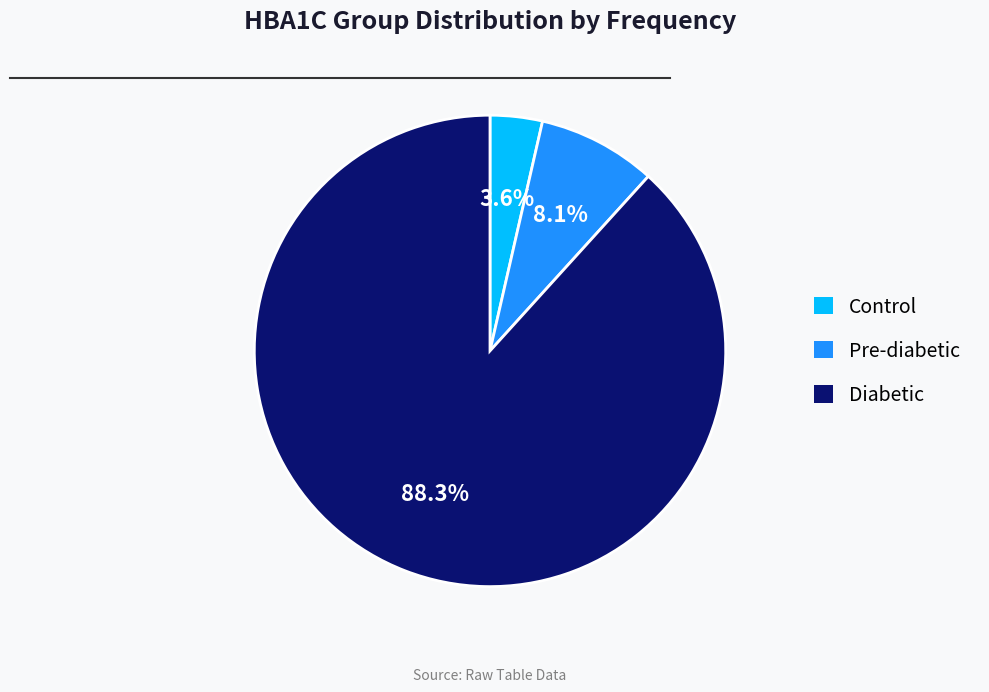

Combined, what portion of the pie is Diabetic and Pre-diabetic?

96.4%